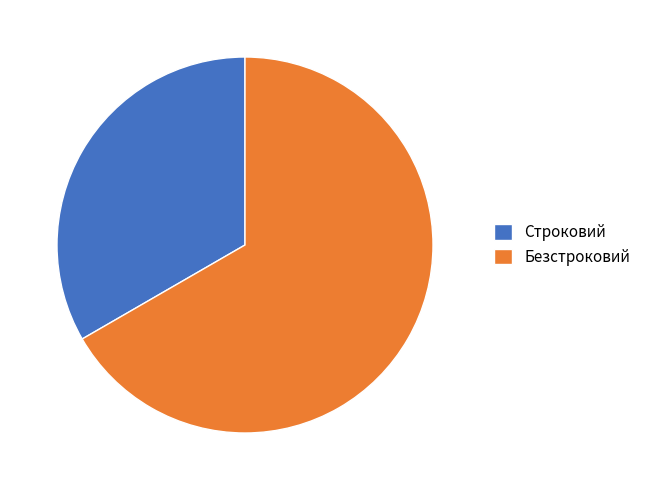

Which has a higher value, Безстроковий or Строковий?

Безстроковий